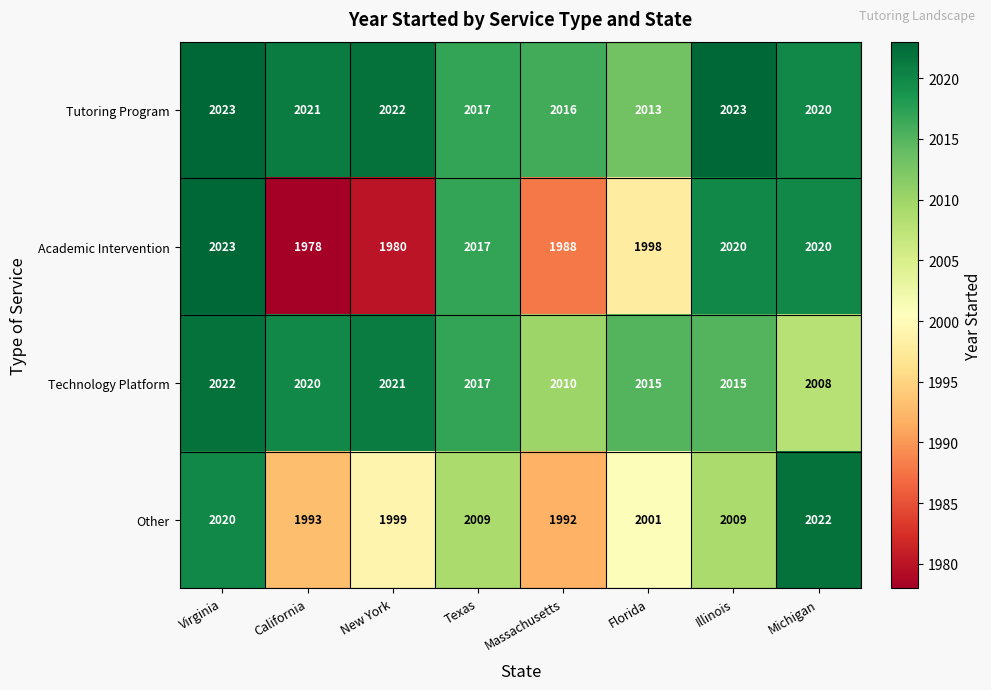

How many distinct data groups are displayed?

4